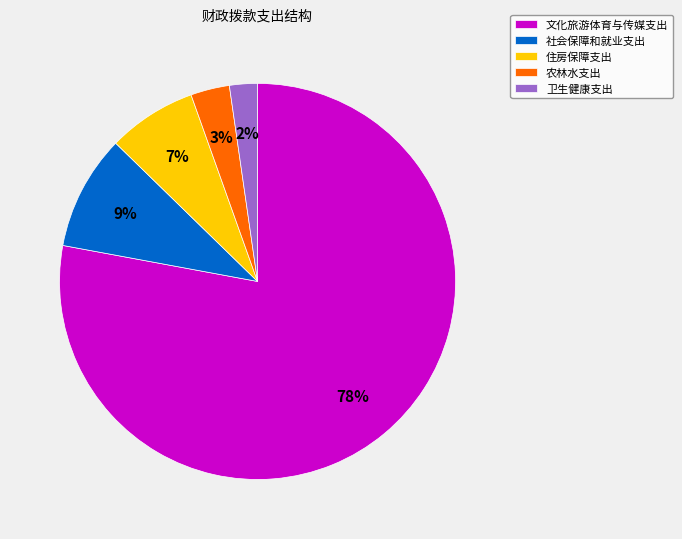

True or false: 文化旅游体育与传媒支出 accounts for 85% of the total.

False